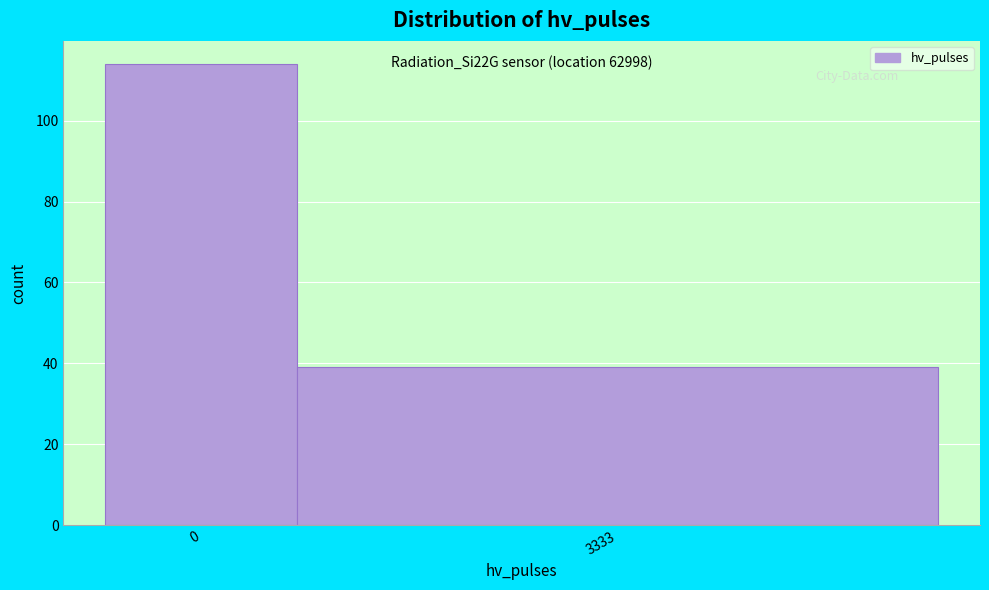

Reading left to right, transcribe all the data shown in this chart.

114	39